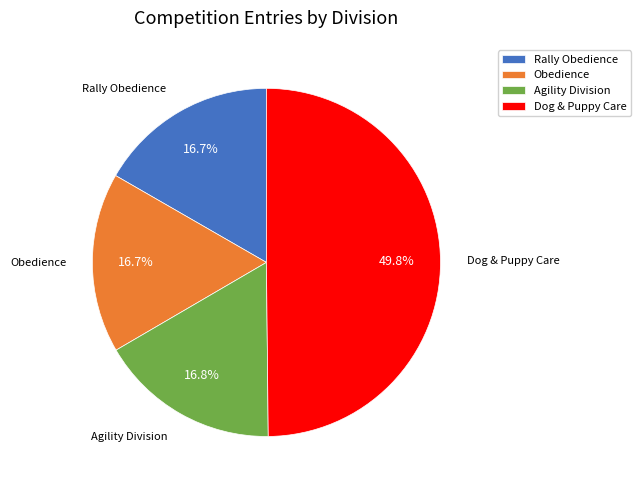

Approximately how many times larger is the value at Obedience compared to Rally Obedience?

1.0